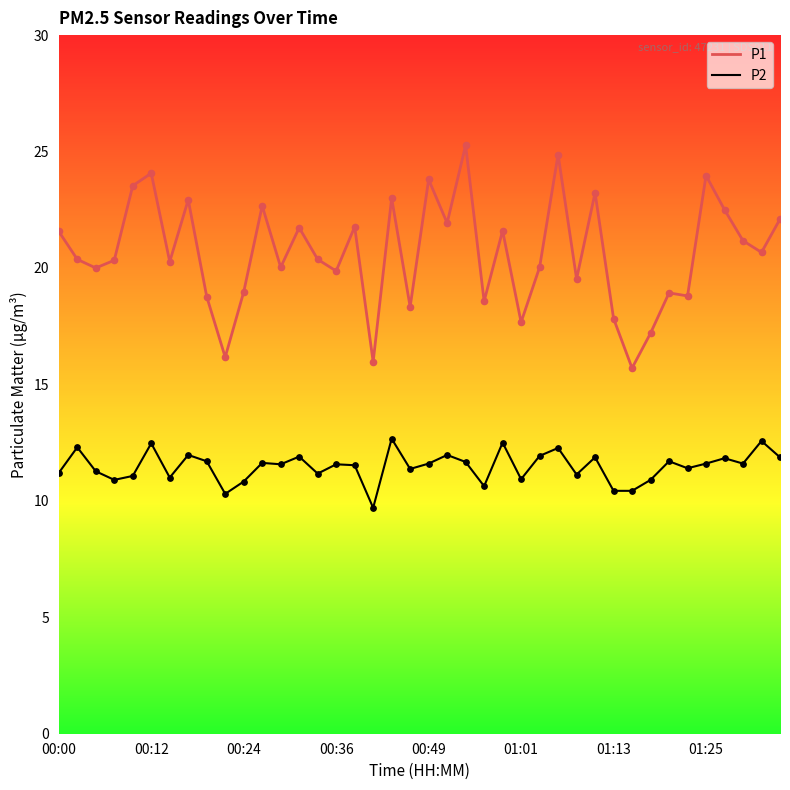

Which series has the largest total across all categories?

P1